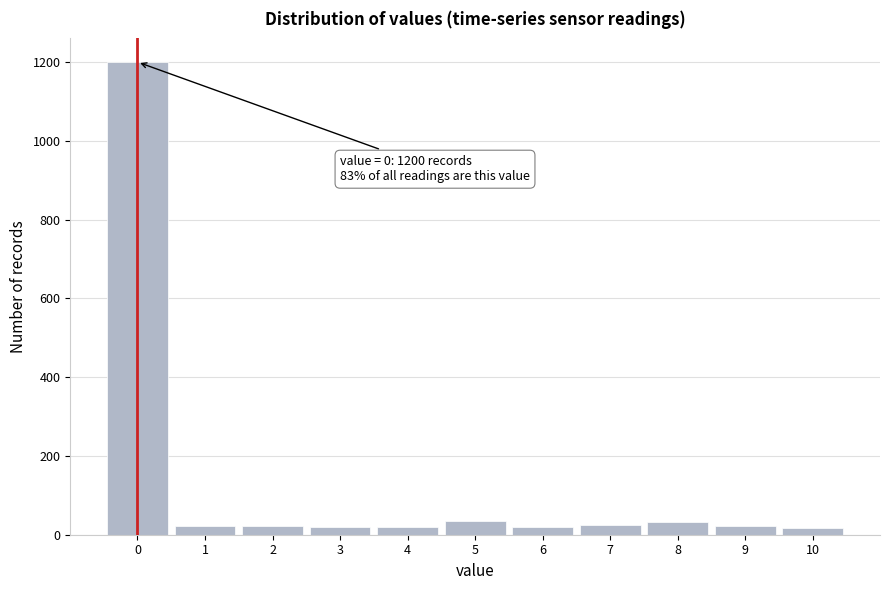

Which range on the x-axis has the tallest bar?

-0.5 to 0.5